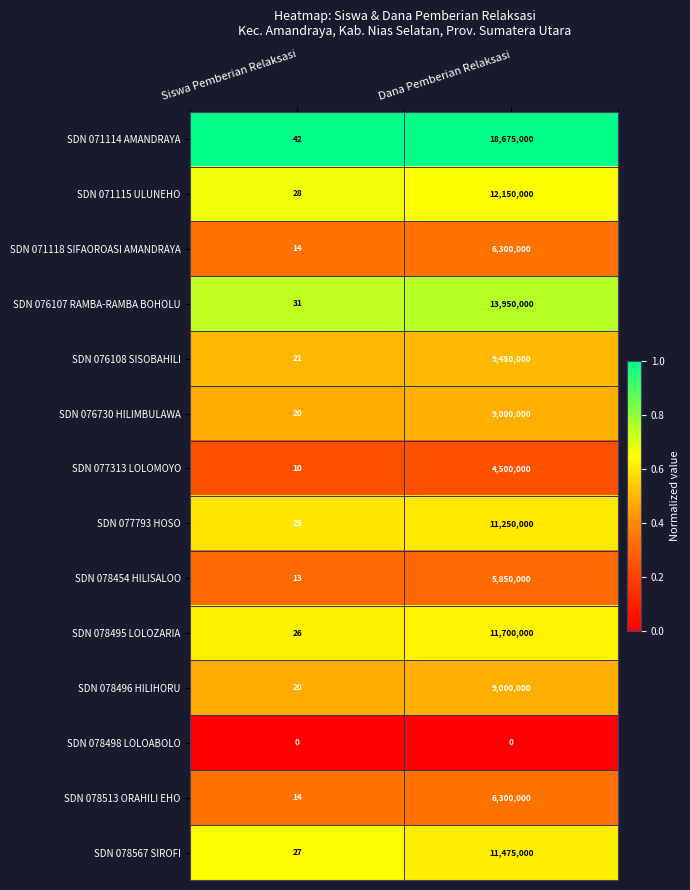

Is it true that SDN 078567 SIROFI equals 27 at Siswa Pemberian Relaksasi?

True